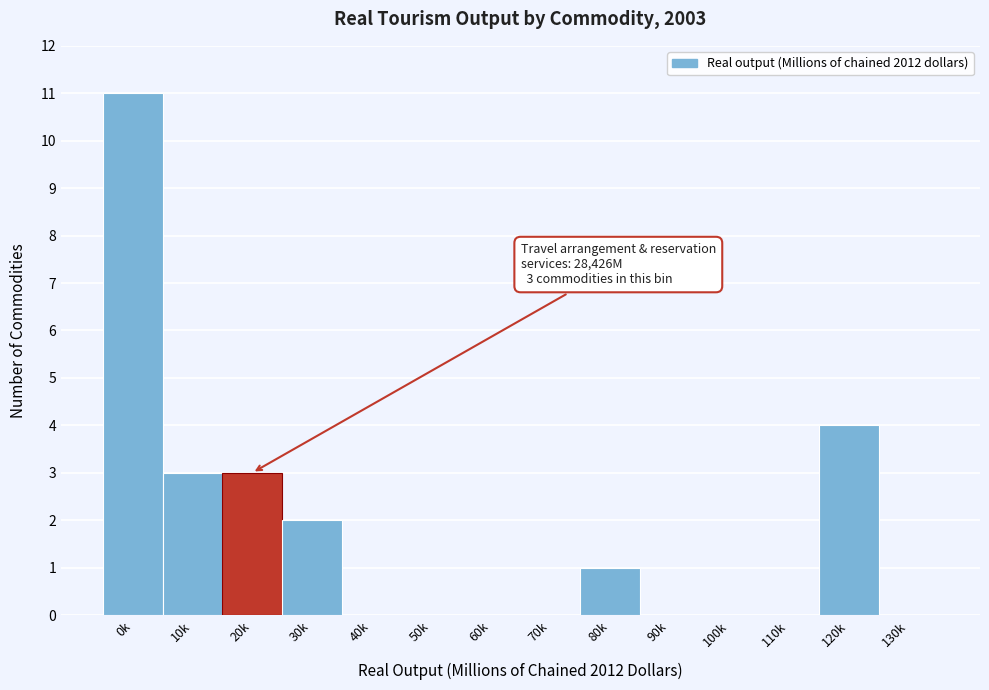

Reading left to right, what are all the values shown in this chart?

0k=11	10k=3	20k=3	30k=2	40k=0	50k=0	60k=0	70k=0	80k=1	90k=0	100k=0	110k=0	120k=4	130k=0